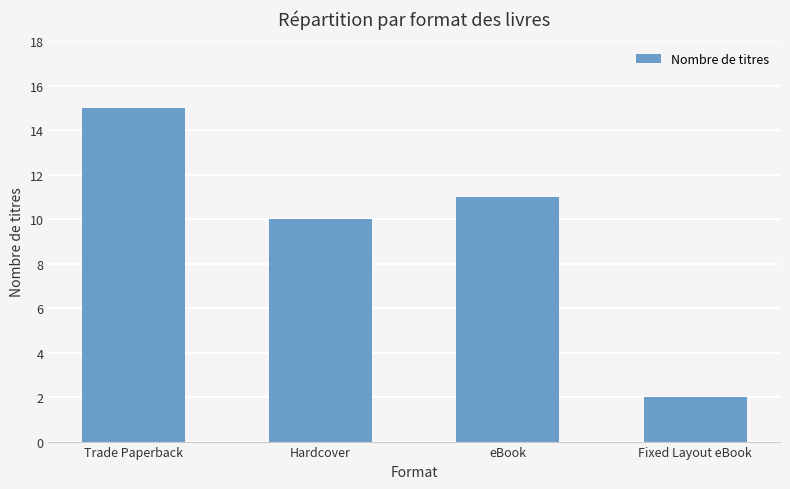

What is the sum of the values at Hardcover and Trade Paperback?

25